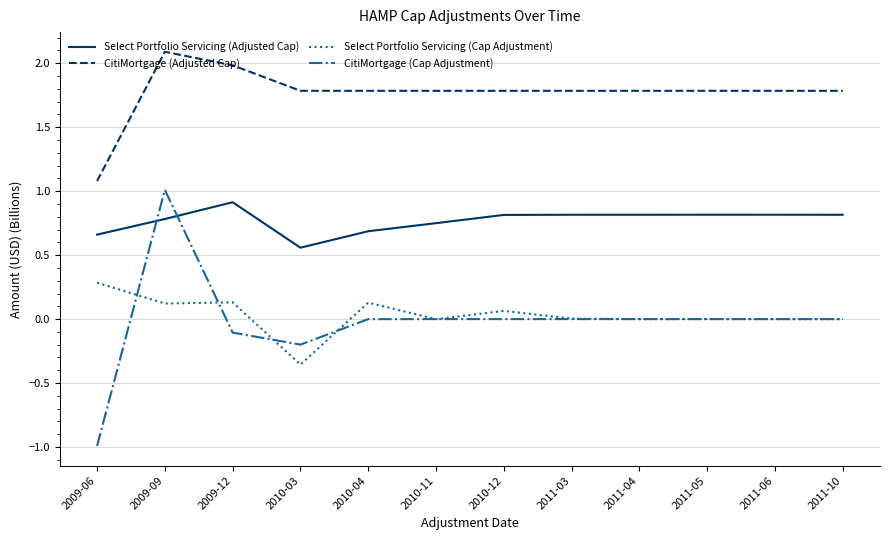

True or false: CitiMortgage (Cap Adjustment) has a value of 0.0 at 2011-05.

True